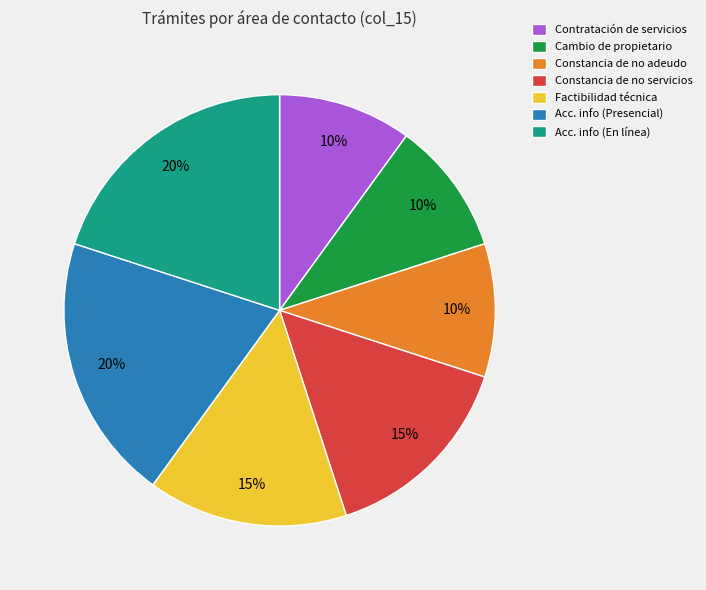

Do Acc. info (En línea) and Contratación de servicios together represent more than half of the pie?

No